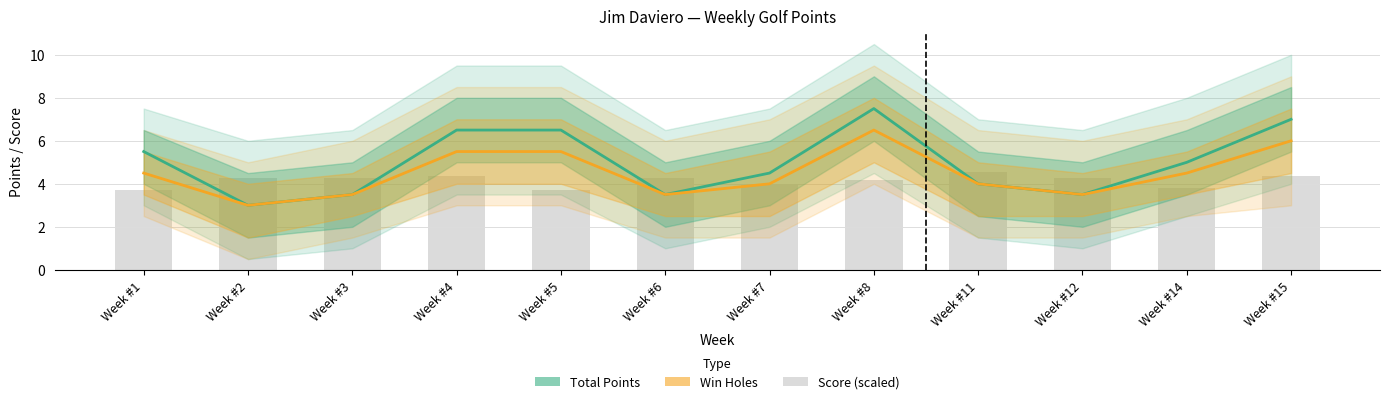

Reading left to right, extract all data points from this chart.

Total Points: Week #1=5.5	Week #2=3.0	Week #3=3.5	Week #4=6.5	Week #5=6.5	Week #6=3.5	Week #7=4.5	Week #8=7.5	Week #11=4.0	Week #12=3.5	Week #14=5.0	Week #15=7.0
Win Holes: Week #1=4.5	Week #2=3.0	Week #3=3.5	Week #4=5.5	Week #5=5.5	Week #6=3.5	Week #7=4.0	Week #8=6.5	Week #11=4.0	Week #12=3.5	Week #14=4.5	Week #15=6.0